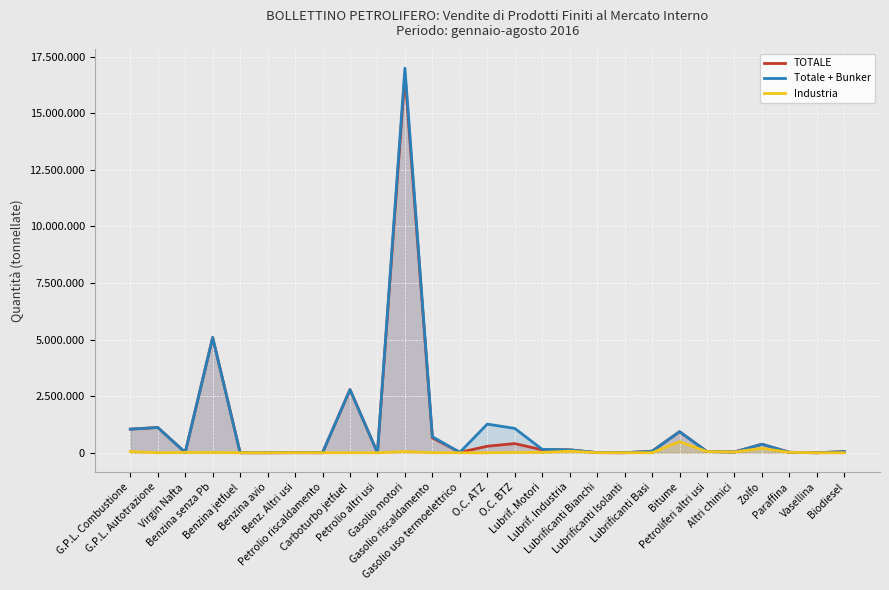

What is the difference between the Totale + Bunker values at Vasellina and Lubrificanti Basi?

66221